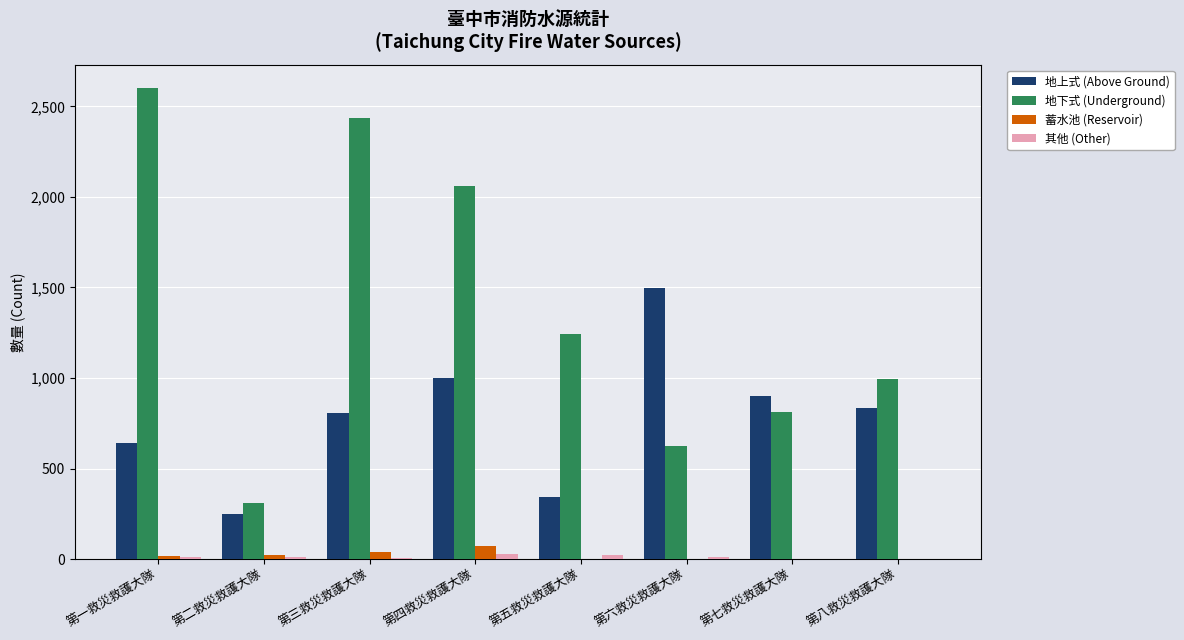

Which series has the largest total across all categories?

地下式 (Underground)